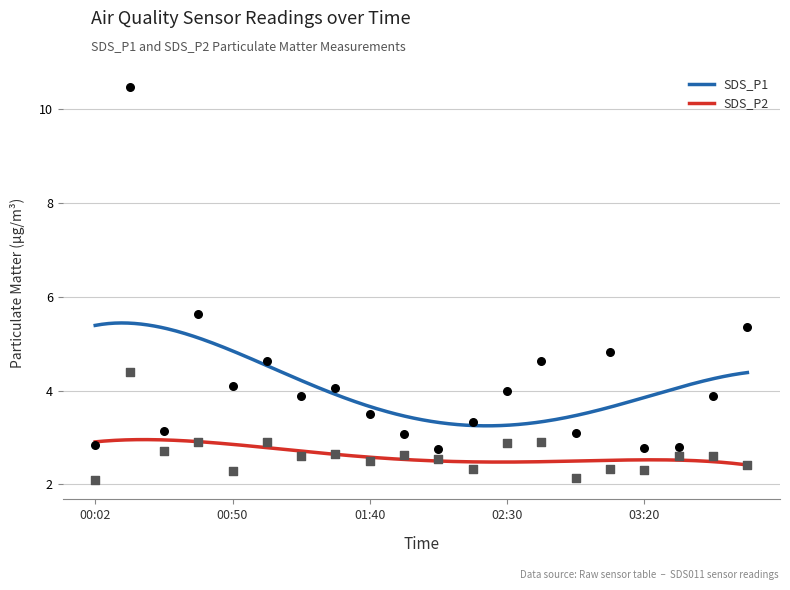

Is the value of SDS_P1 at 03:45 greater than the value of SDS_P2 at 00:14?

No